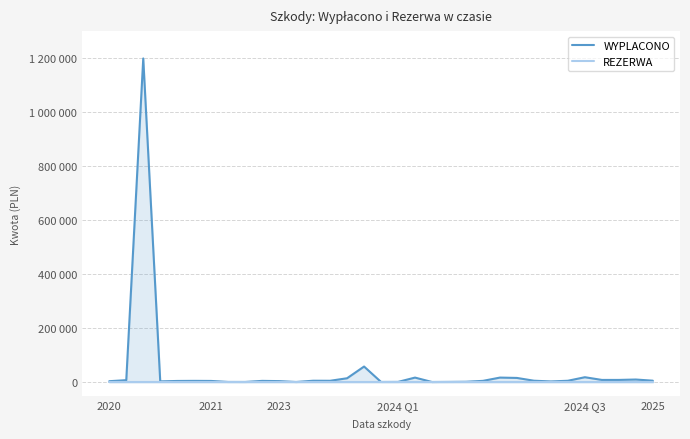

The value of WYPLACONO at 2021 is 12518.1. True or false?

False